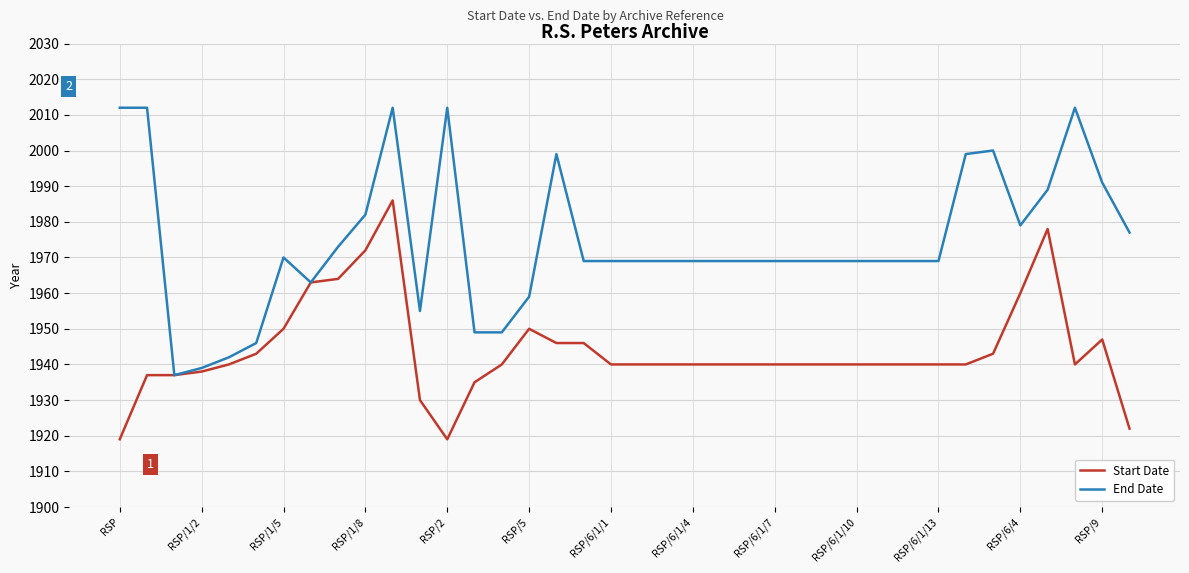

At how many categories does at least one series exceed 1983?

10